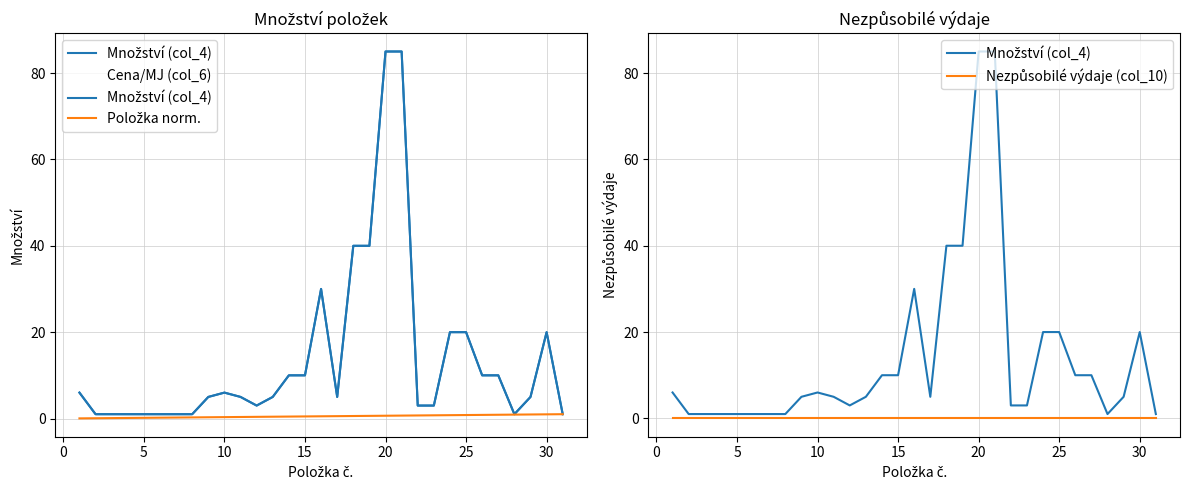

Is this an area chart (filled region under the line)?

No